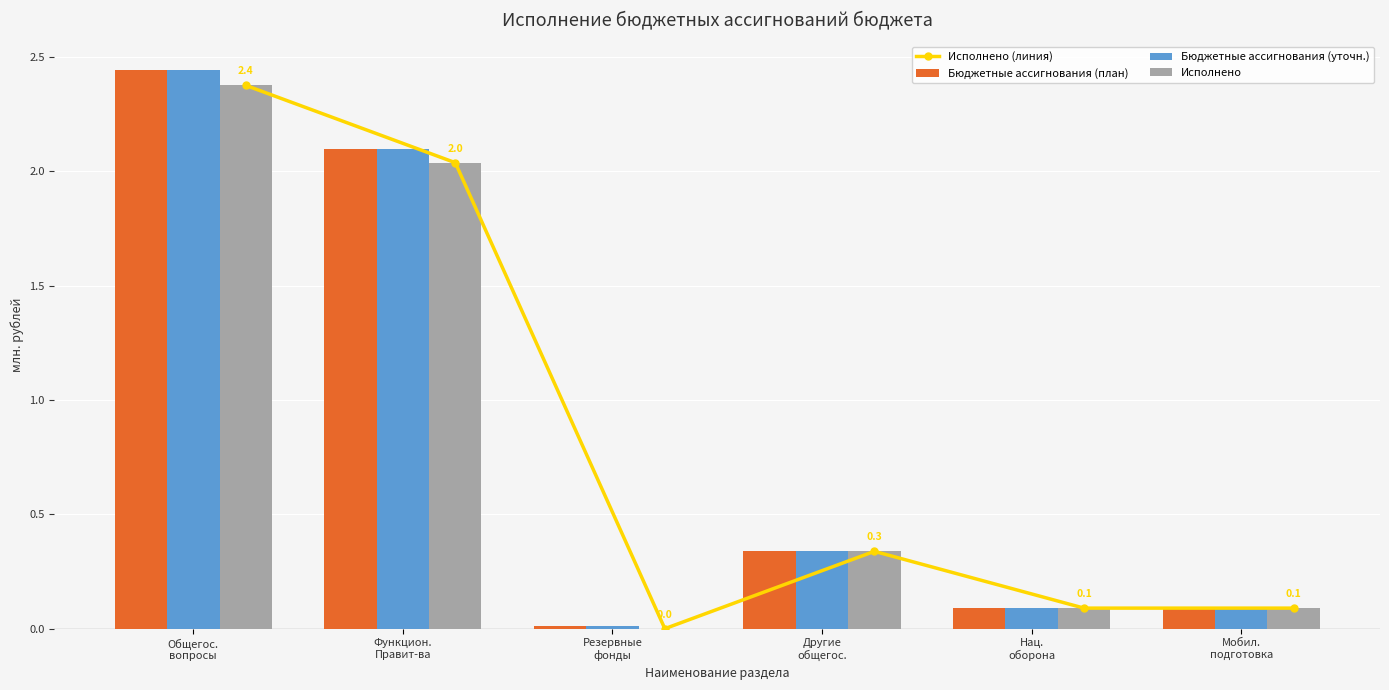

The Бюджетные ассигнования (уточн.) series shows 0.1 at Мобил.
подготовка. True or false?

False